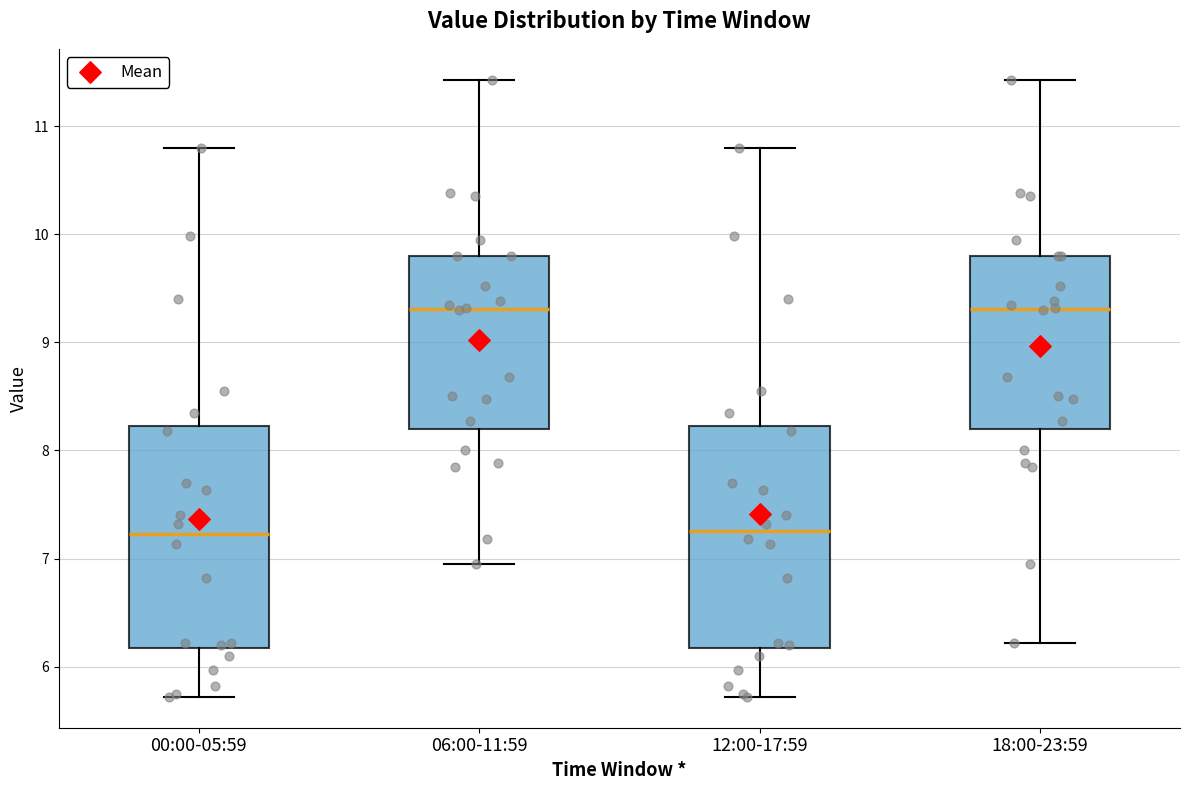

Reading left to right, read every box against the y-axis: the position of its median line, the range the box covers, and the ends of its whiskers. The values are not printed on the chart, so give them approximately, as read against the axis.

00:00-05:59: median 7.2, box 6.2 to 8.2, whiskers 5.7 to 10.8
06:00-11:59: median 9.3, box 8.2 to 9.8, whiskers 7.0 to 11.4
12:00-17:59: median 7.3, box 6.2 to 8.2, whiskers 5.7 to 10.8
18:00-23:59: median 9.3, box 8.2 to 9.8, whiskers 6.2 to 11.4